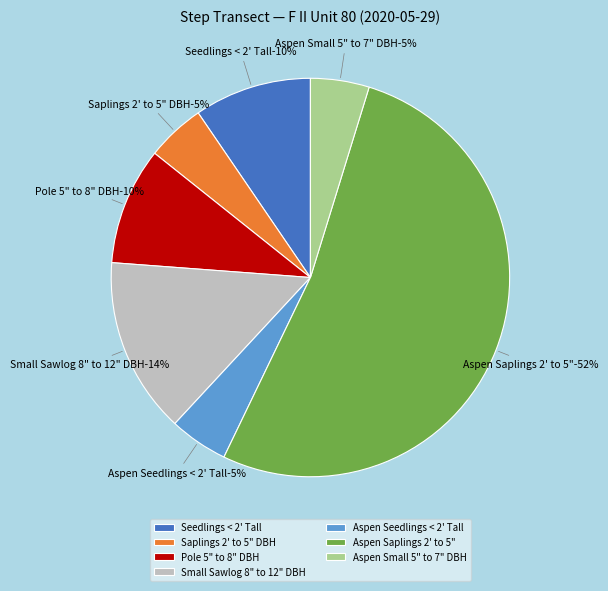

The Aspen Seedlings < 2' Tall slice represents 1% of the pie. True or false?

False